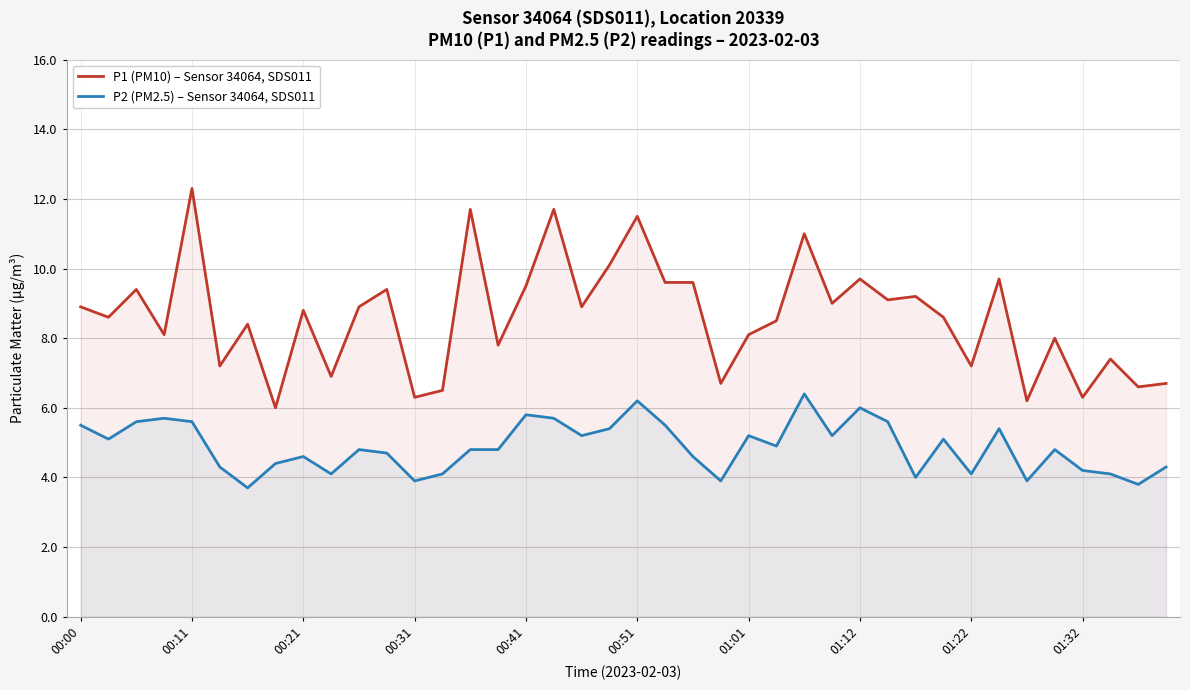

True or false: P2 (PM2.5) – Sensor 34064, SDS011 and P1 (PM10) – Sensor 34064, SDS011 intersect in this chart.

False